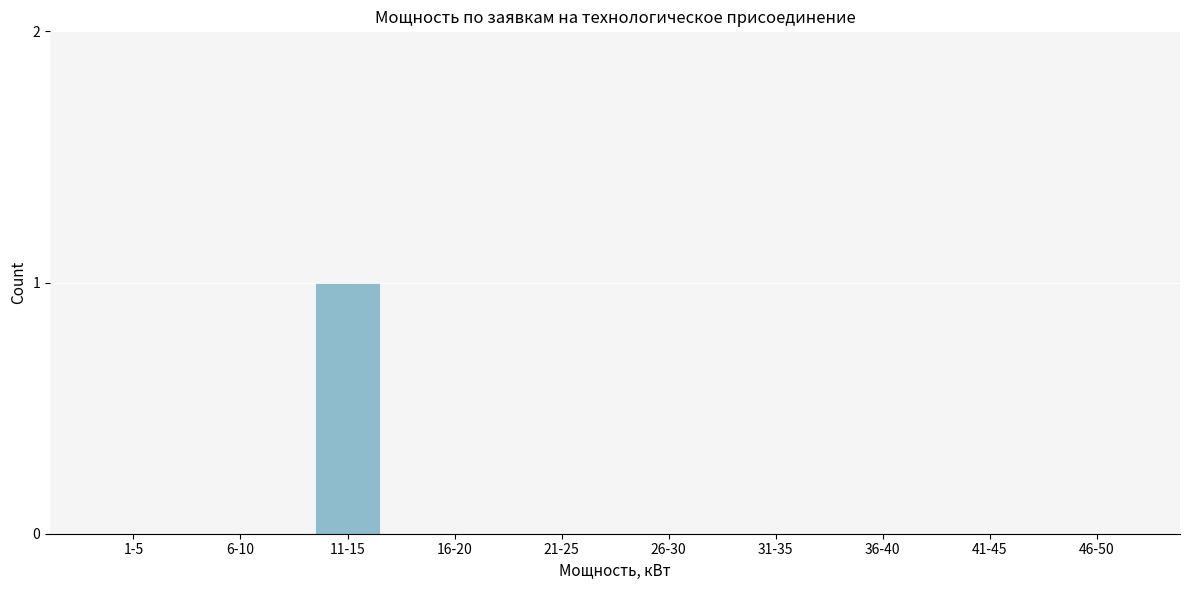

Reading left to right, list all the values displayed in this chart.

1-5=0	6-10=0	11-15=1	16-20=0	21-25=0	26-30=0	31-35=0	36-40=0	41-45=0	46-50=0